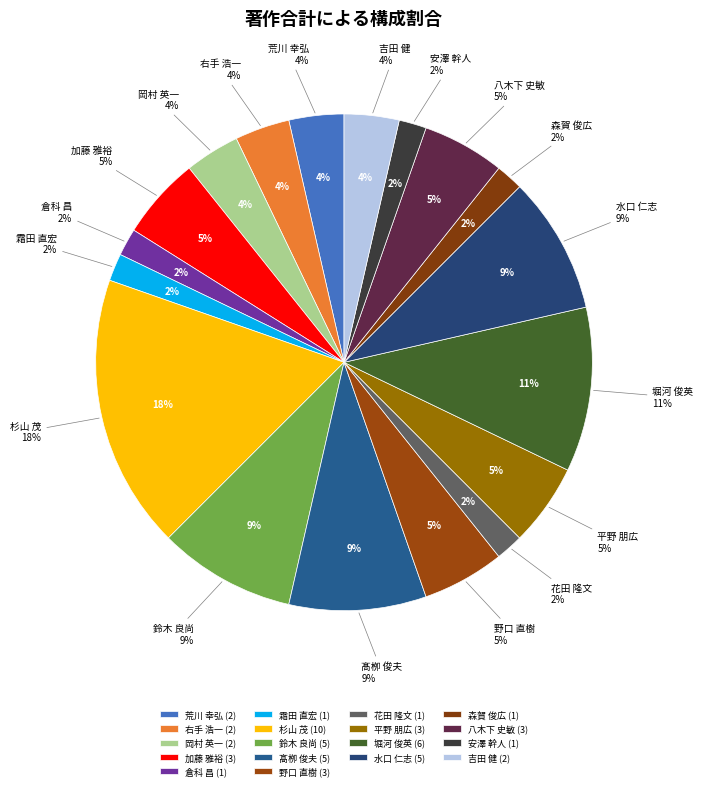

To the nearest percent, what percentage of the pie is 鈴木 良尚?

9%